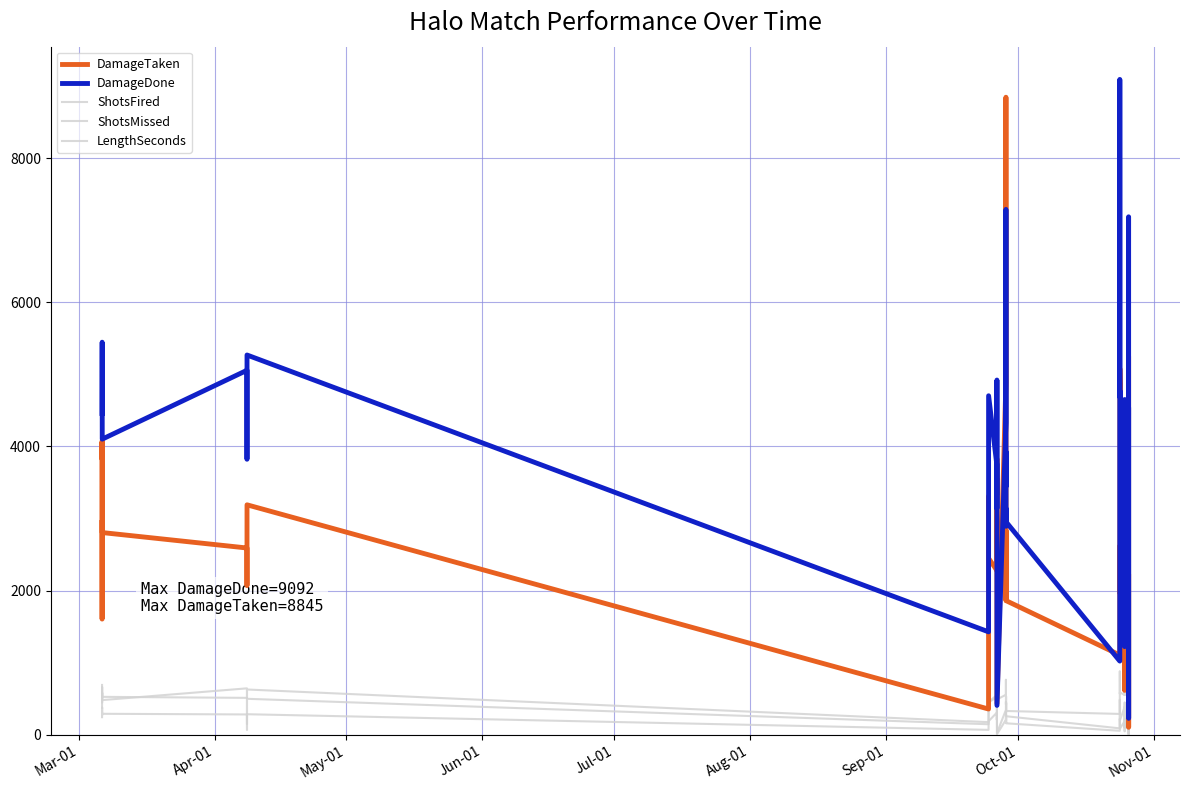

Does the chart display data point markers on the line(s)?

No